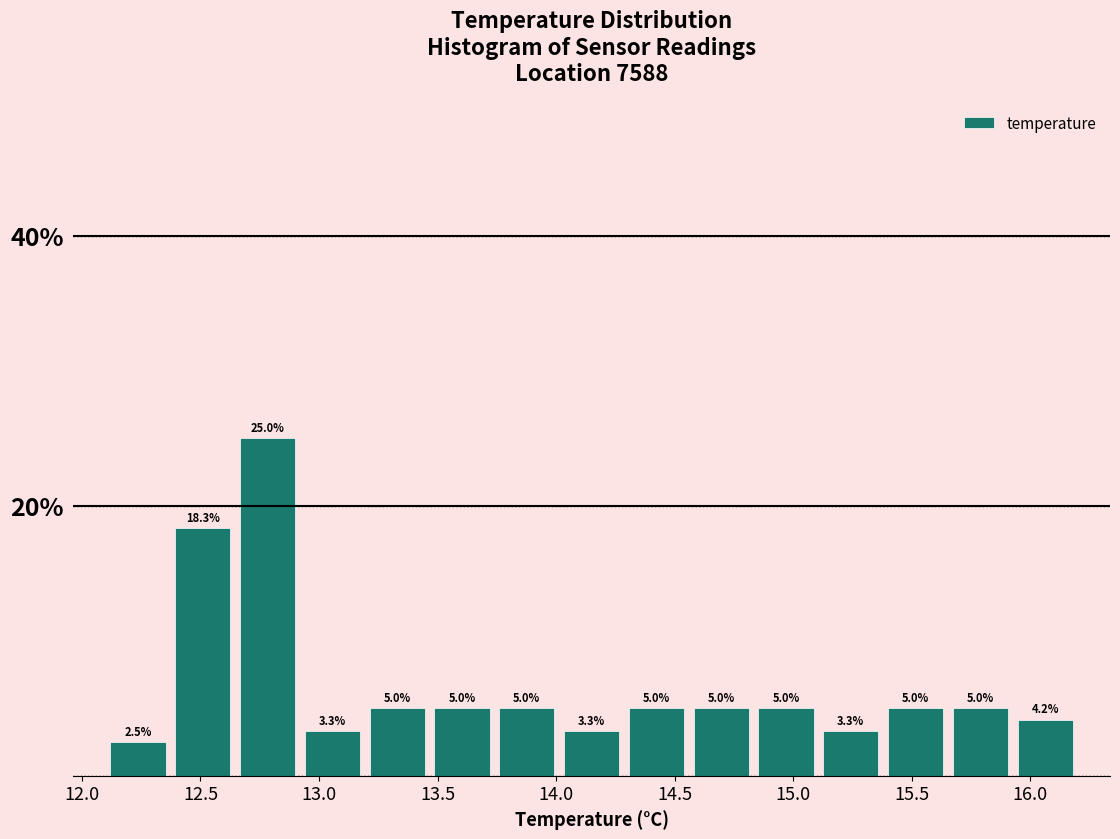

Reading left to right, list every bar in this chart as the range it spans on the x-axis followed by its height. The bar edges are not printed on the chart, so give them approximately, as read against the axis.

12.10 to 12.35: 2.5
12.35 to 12.65: 18.3
12.65 to 12.90: 25.0
12.90 to 13.20: 3.3
13.20 to 13.45: 5.0
13.45 to 13.75: 5.0
13.75 to 14.00: 5.0
14.00 to 14.30: 3.3
14.30 to 14.55: 5.0
14.55 to 14.85: 5.0
14.85 to 15.10: 5.0
15.10 to 15.40: 3.3
15.40 to 15.65: 5.0
15.65 to 15.95: 5.0
15.95 to 16.20: 4.2